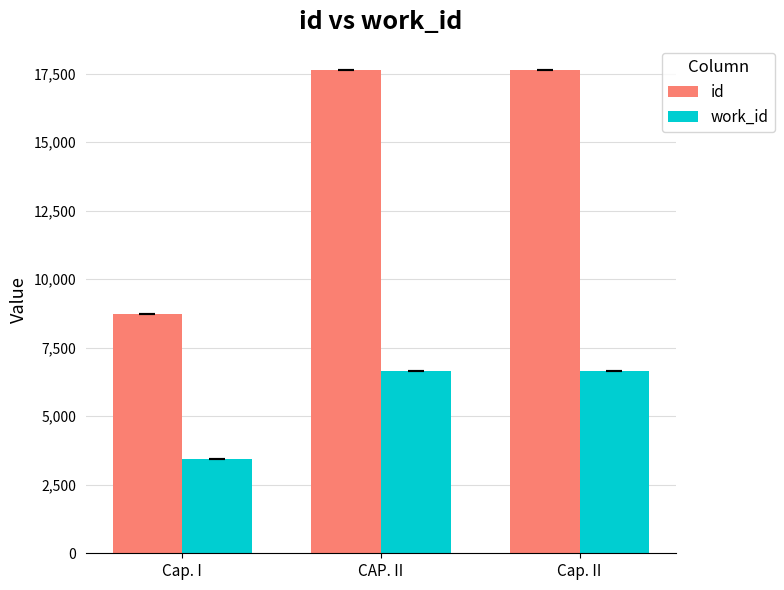

What is the maximum value shown in the chart?

17636